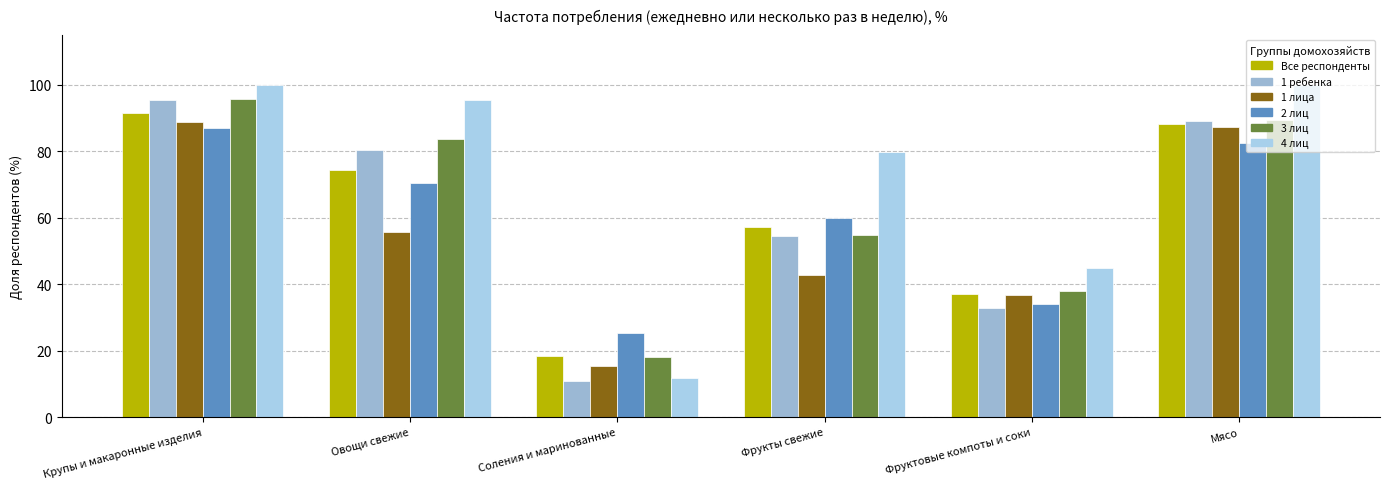

What is the difference between the maximum and minimum values in the 1 лица series?

73.4